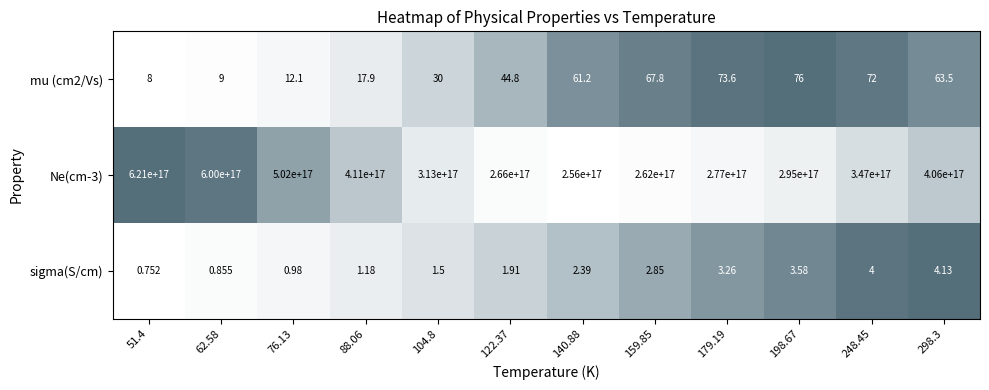

Which series changed the most between 62.58 and 248.45?

Ne(cm-3)